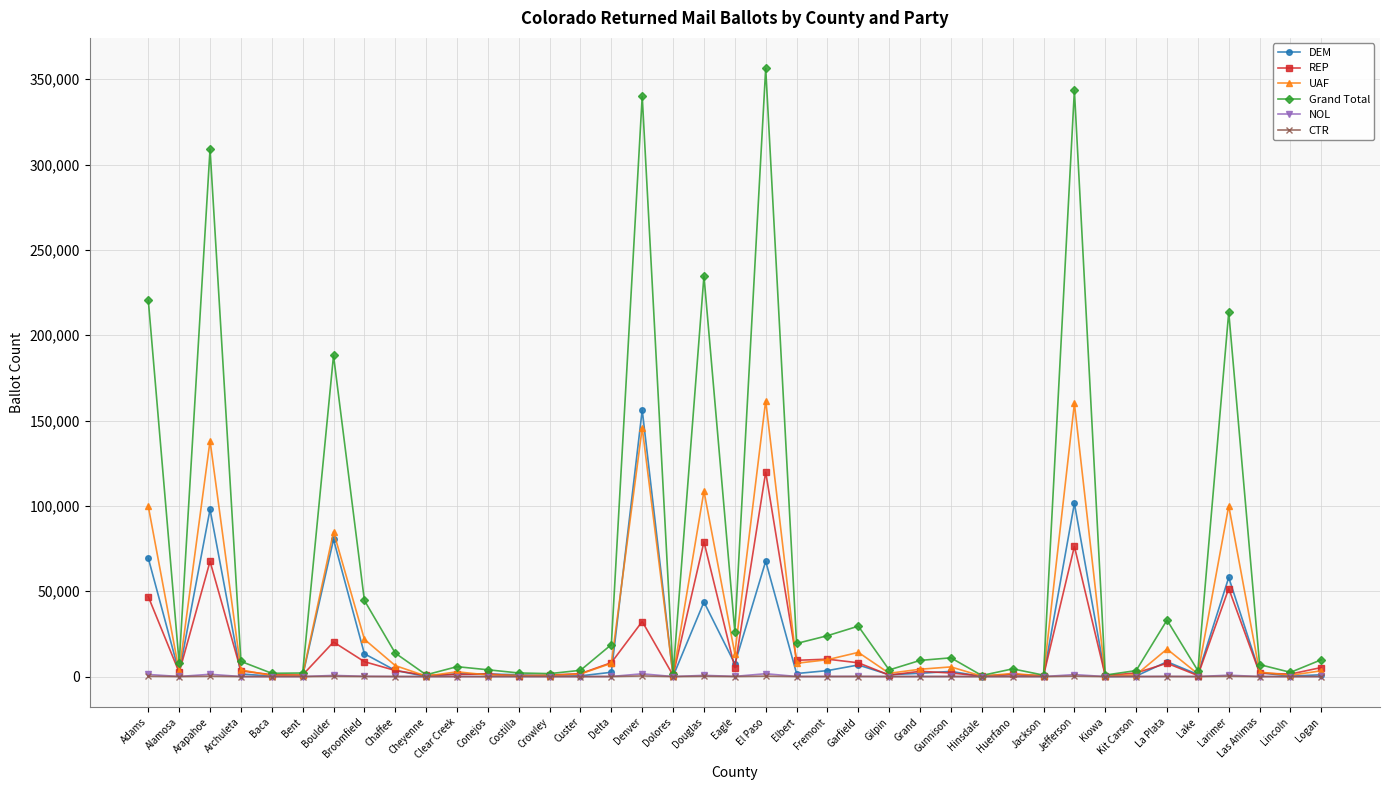

At which category does UAF reach its first local valley?

Alamosa